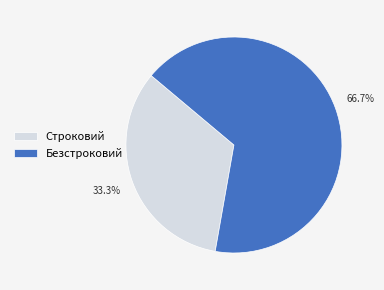

Approximately how many times larger is the value at Строковий compared to Безстроковий?

0.5